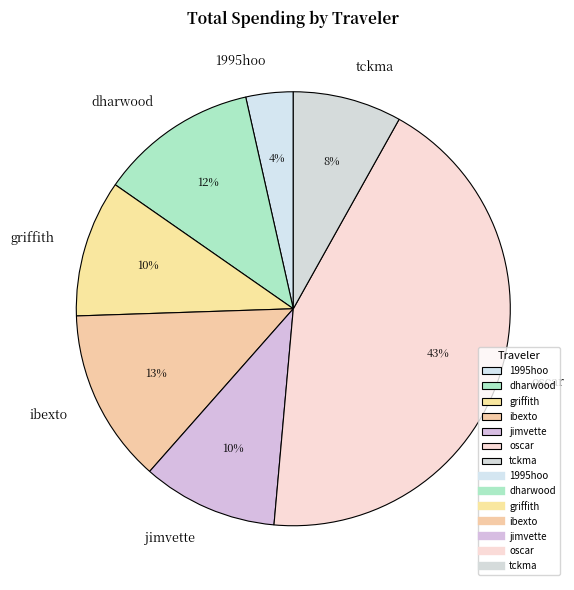

Is there any slice that represents more than half of the pie?

No